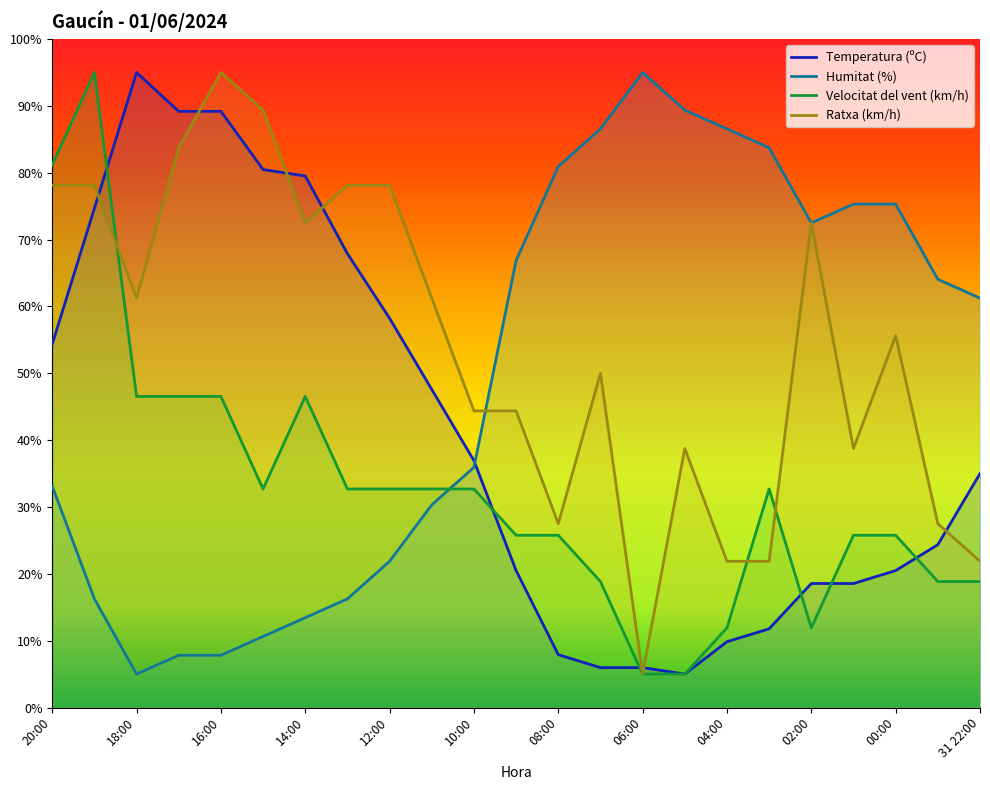

What is the average value of the Velocitat del vent (km/h) series?

32.7